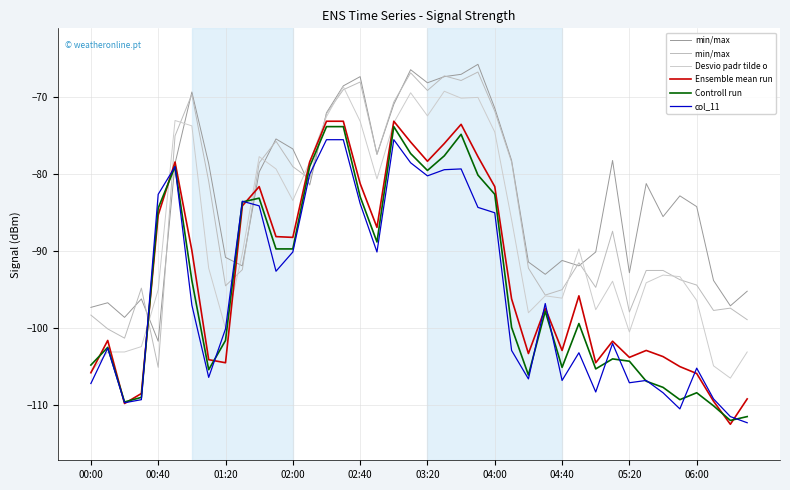

Is this an area chart (filled region under the line)?

No